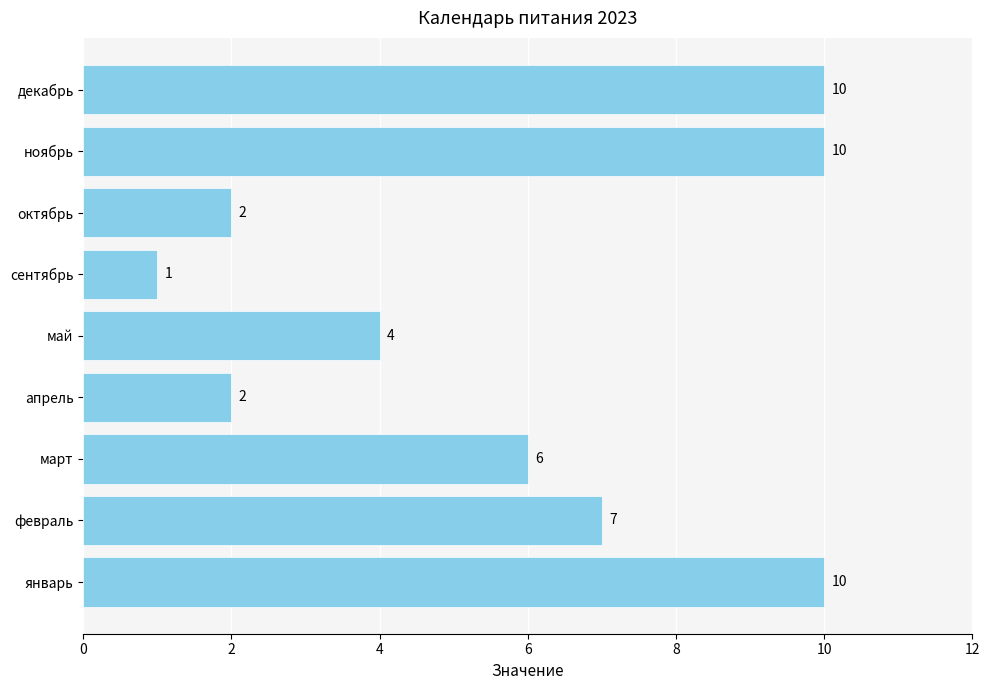

How many data points are less than 6?

4